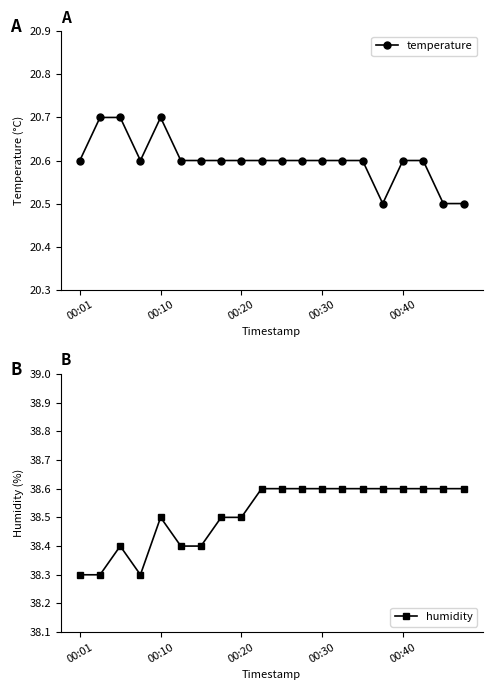

What is the highest value of the humidity series?

38.6